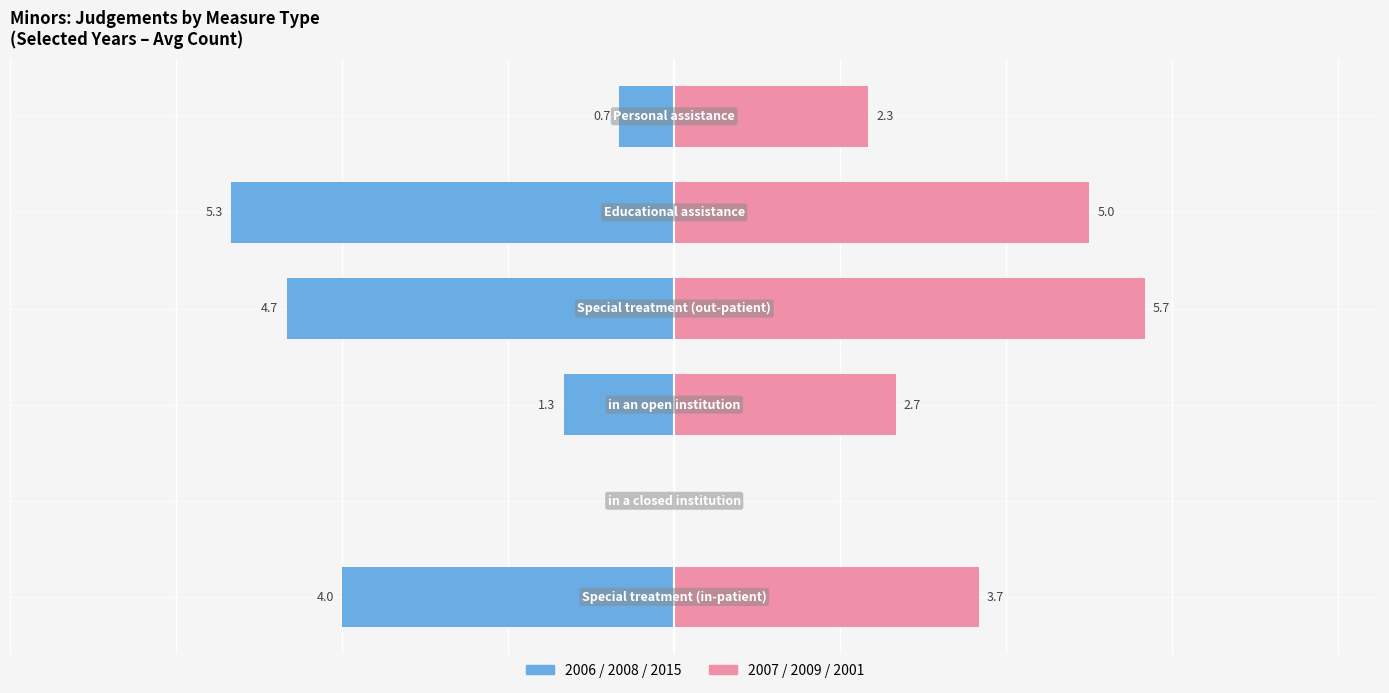

Reading left to right, extract all data points from this chart.

2006/2008/2015 avg: -4.0	0.0	-1.3	-4.7	-5.3	-0.7
2007/2009/2001 avg: 3.7	0.0	2.7	5.7	5.0	2.3